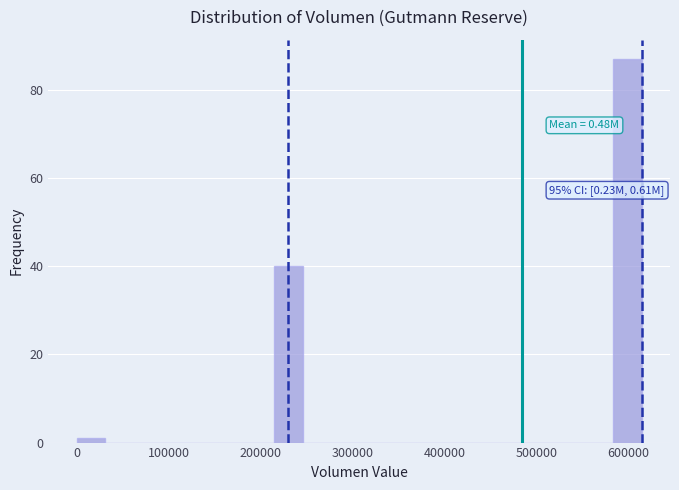

Read against the x-axis, roughly where is the centre of the tallest bar?

600000